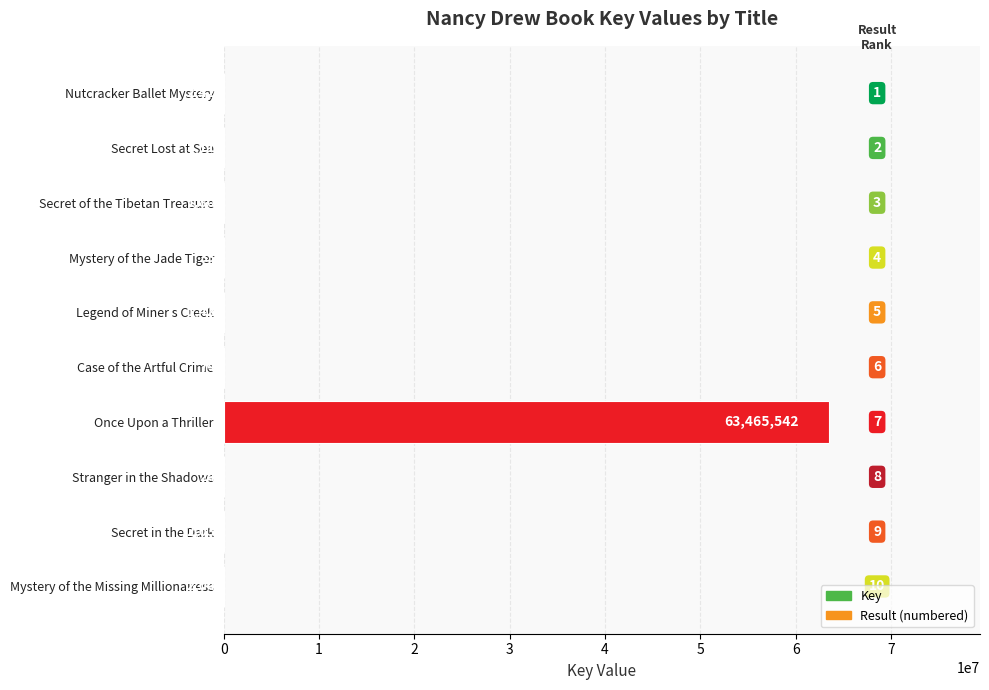

The value at Secret of the Tibetan Treasure is 1800. True or false?

True